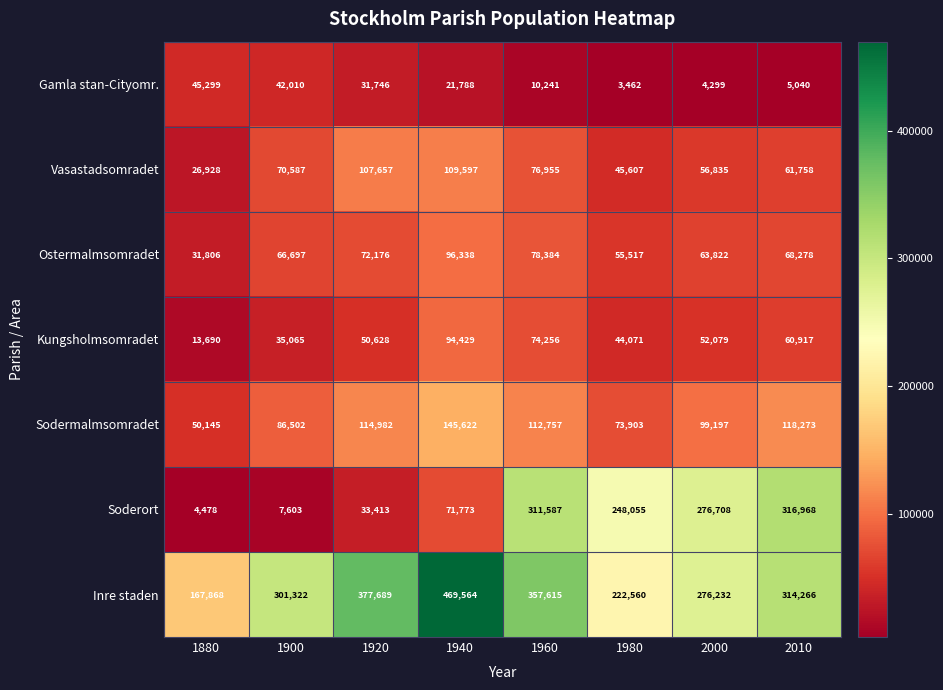

The value of Soderort at 2000 is 276708. True or false?

True